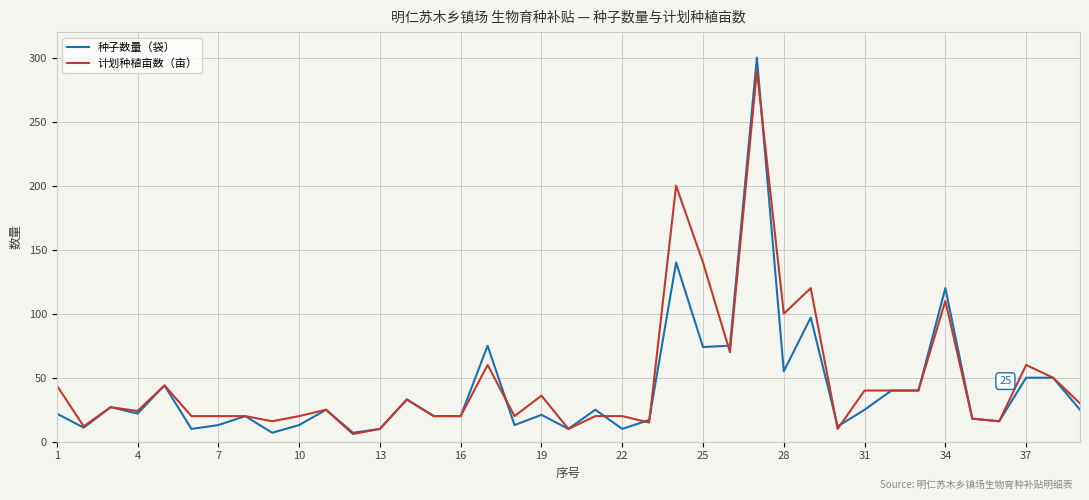

Which series has the largest range (max minus min)?

种子数量（袋）